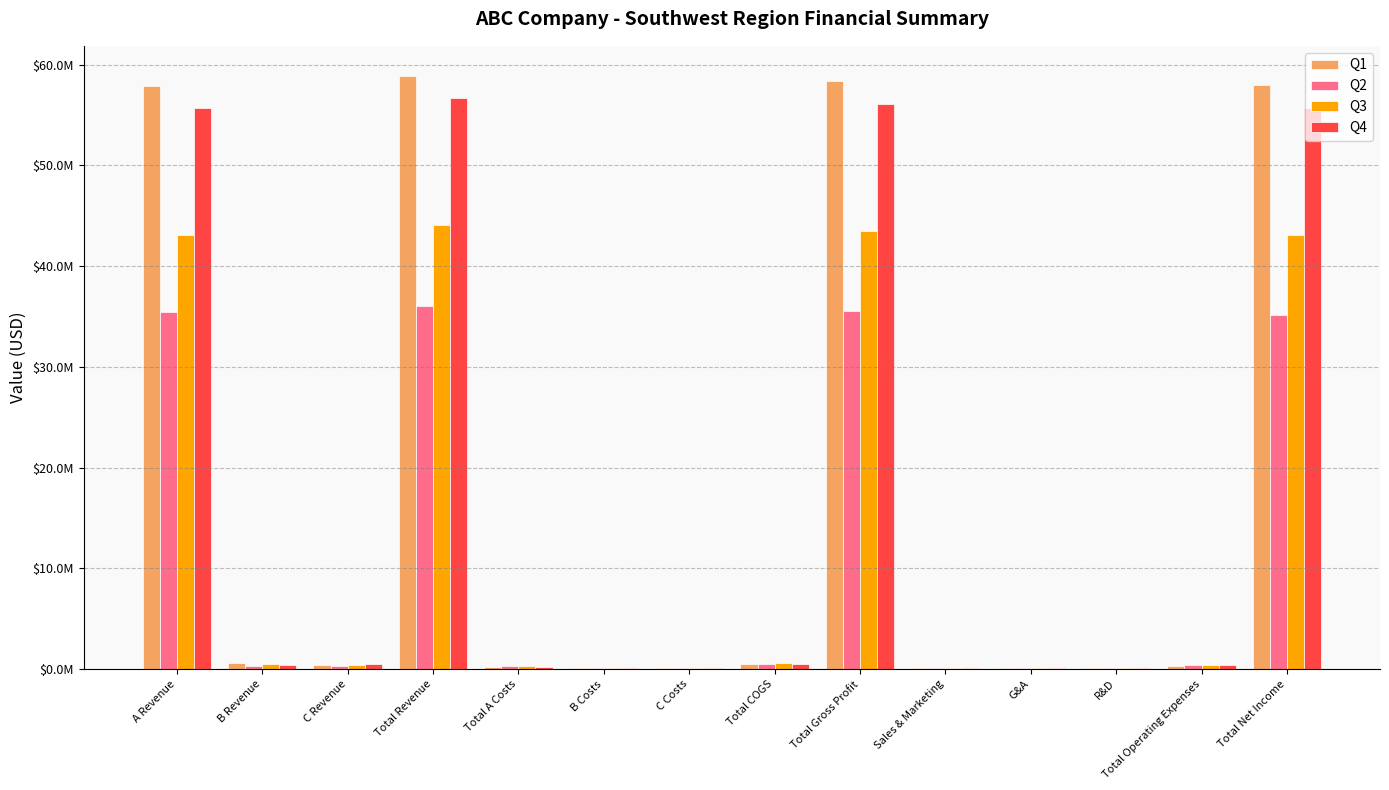

Rank the series at Total Operating Expenses from highest to lowest value.

Q4, Q3, Q2, Q1